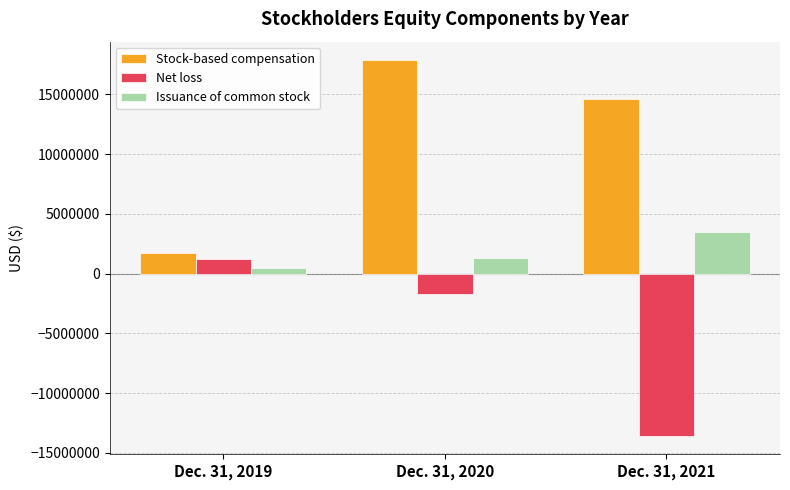

Which label corresponds to the smallest value in the chart?

Dec. 31, 2021